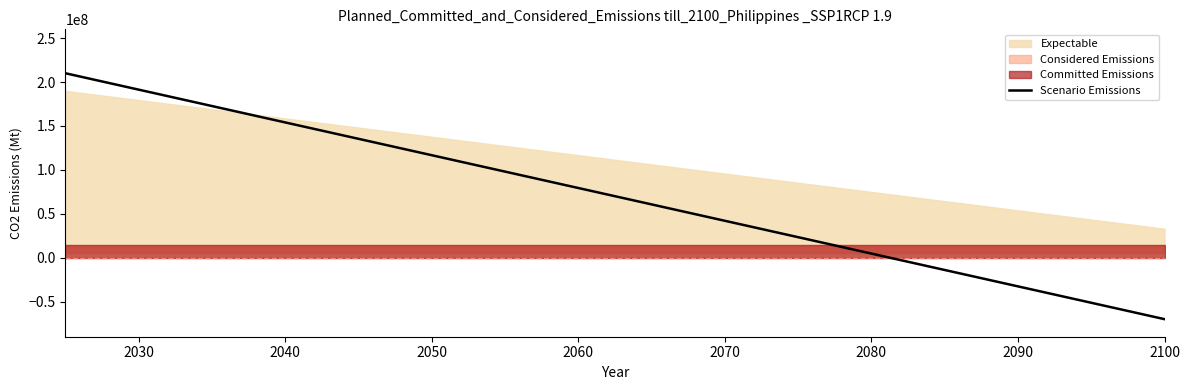

What is the lowest value of the Scenario Emissions series?

-70000000.0